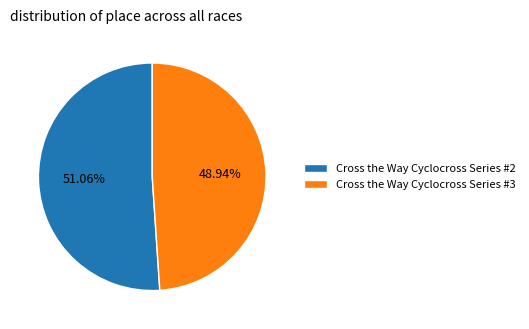

Approximately how many times larger is the value at Cross the Way Cyclocross Series #3 compared to Cross the Way Cyclocross Series #2?

1.0